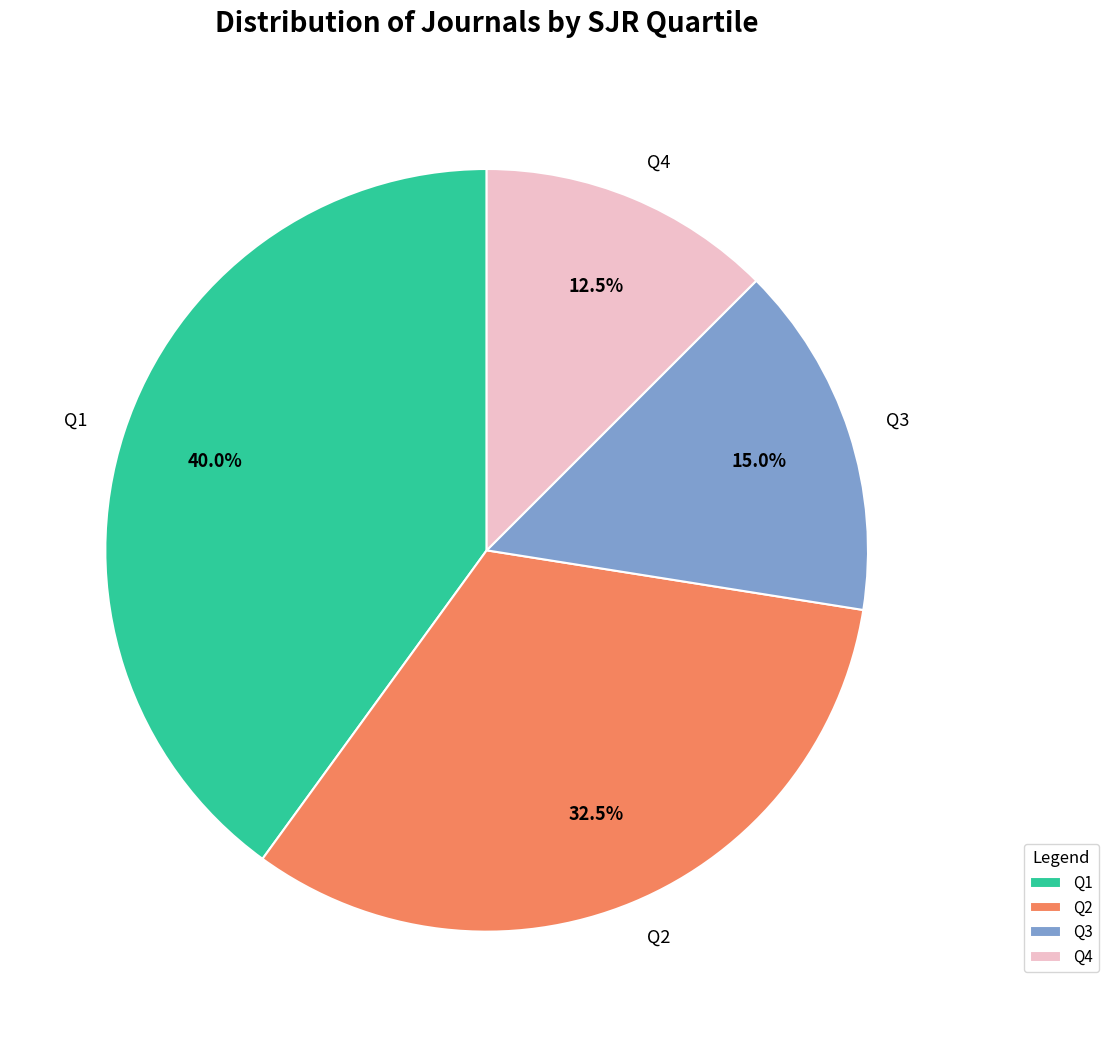

The Q3 slice represents 29% of the pie. True or false?

False